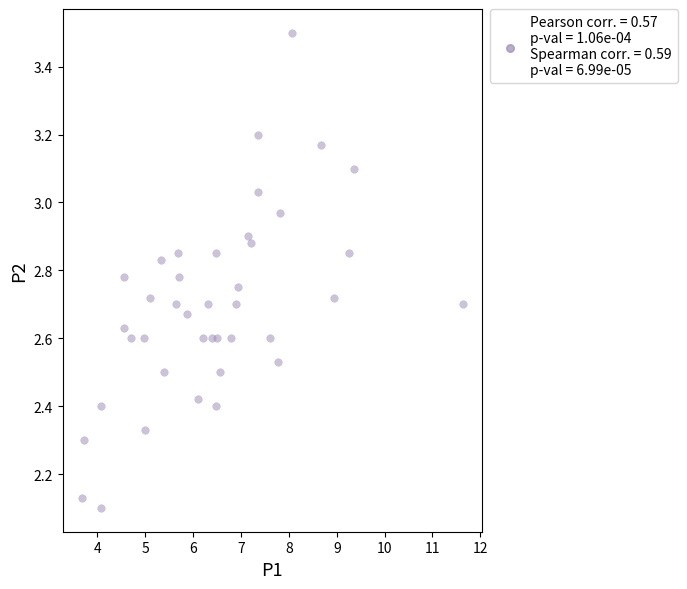

What is the range of X values (max minus min)?

8.0